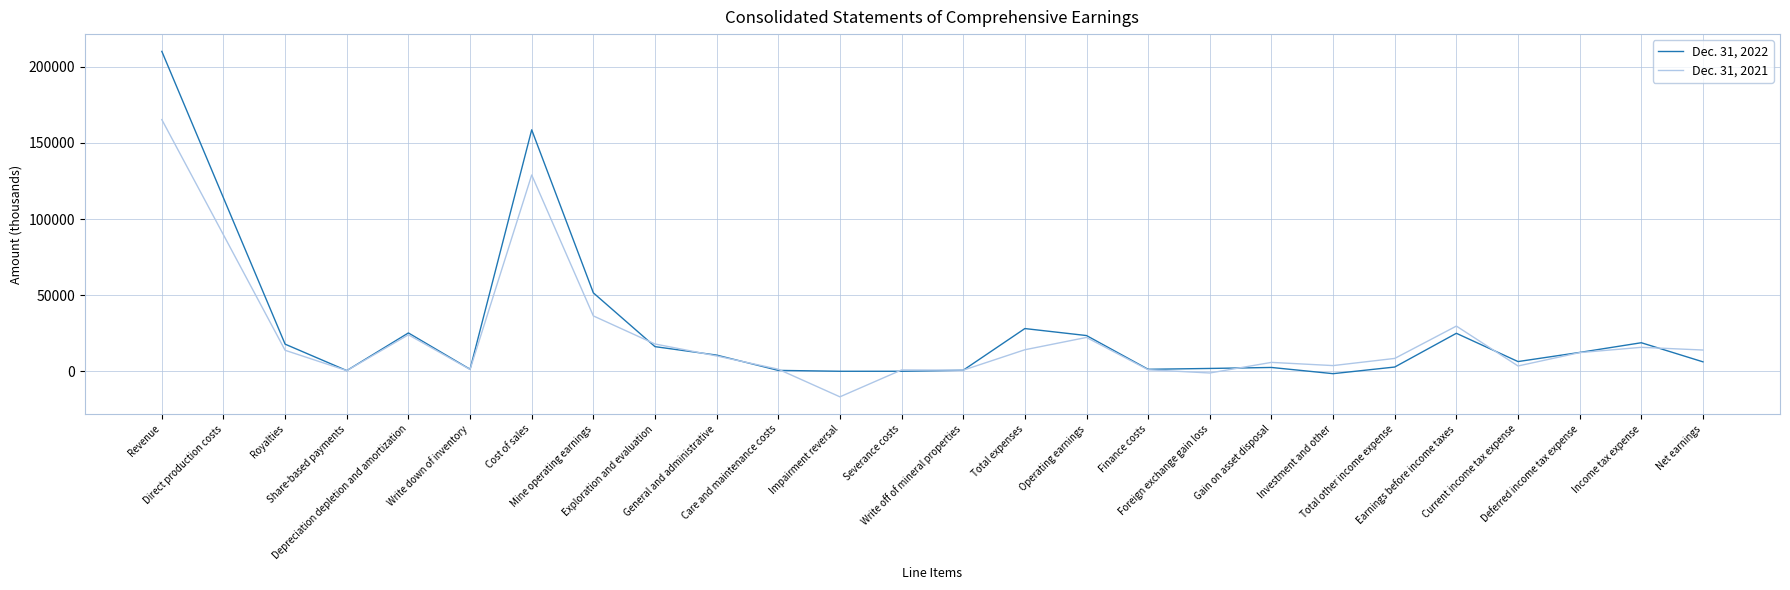

List the series in order of their overall mean, highest first.

Dec. 31, 2022, Dec. 31, 2021